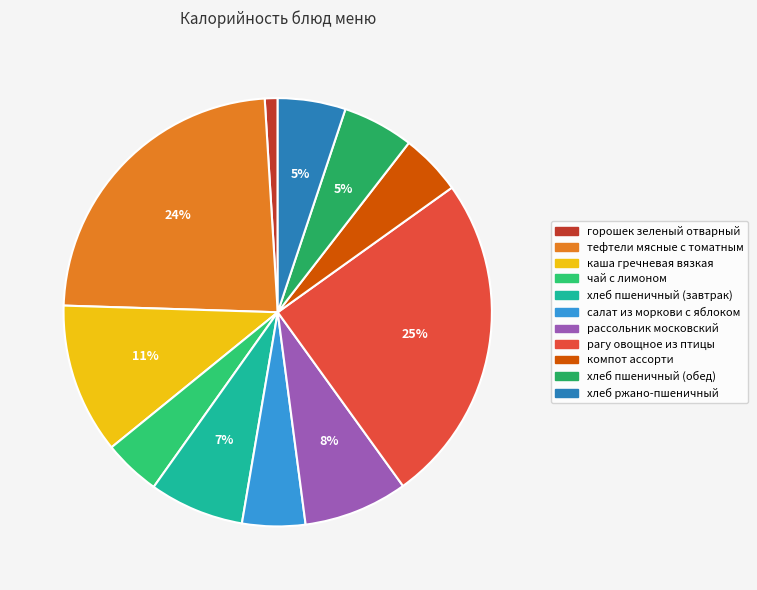

Which slice is the smallest?

горошек зеленый отварный